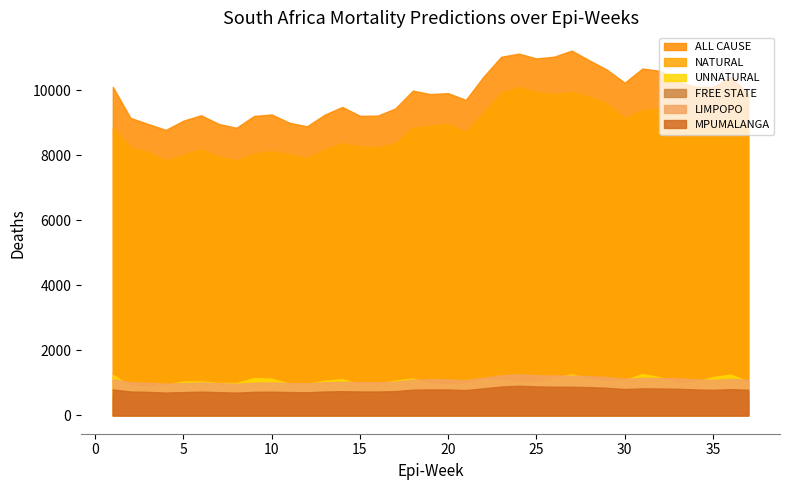

What is the average value of the NATURAL series?

8799.6